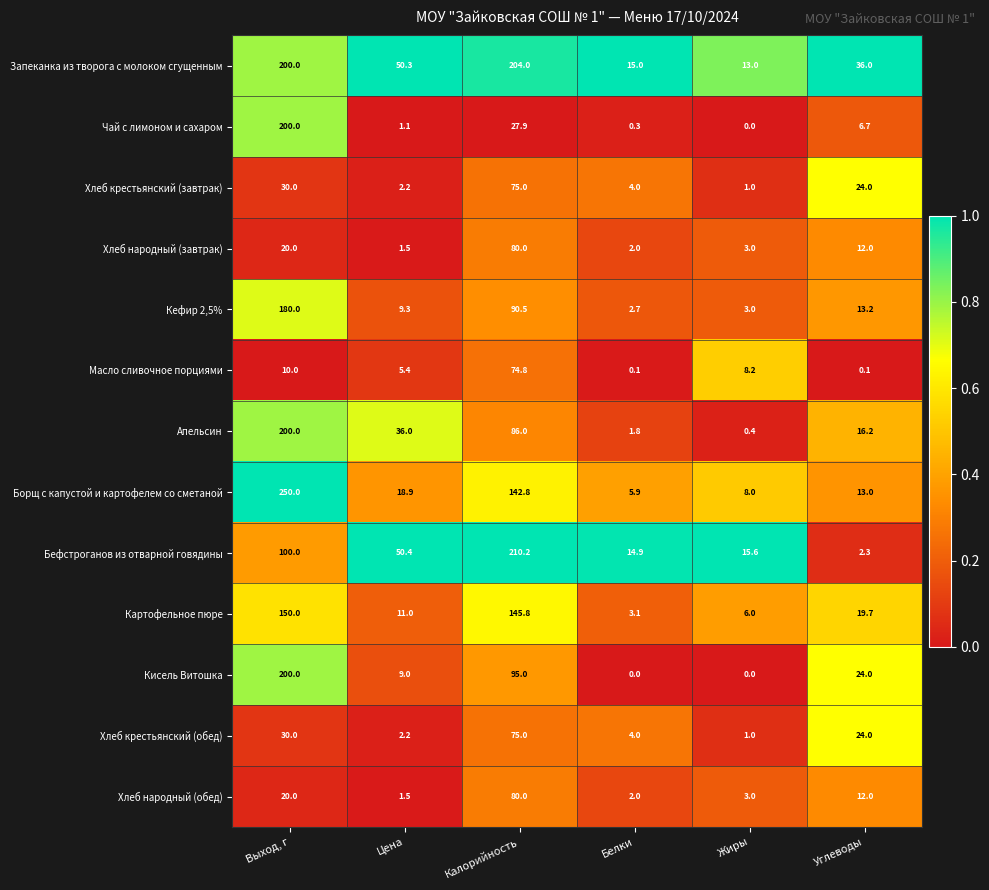

Is it true that Борщ с капустой и картофелем со сметаной equals 3.8 at Белки?

False